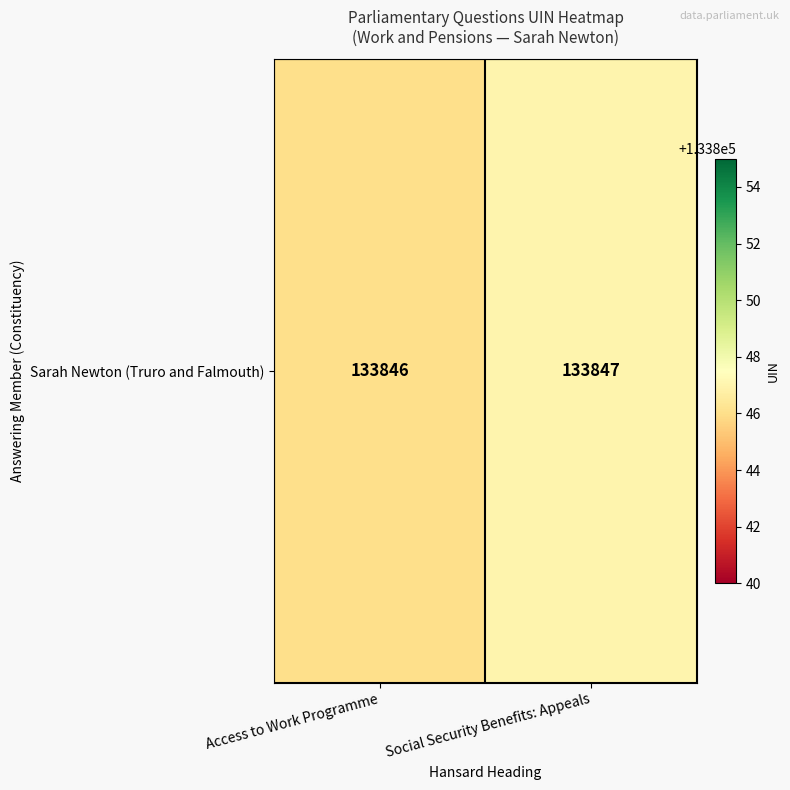

What is the difference between the maximum and minimum values?

1